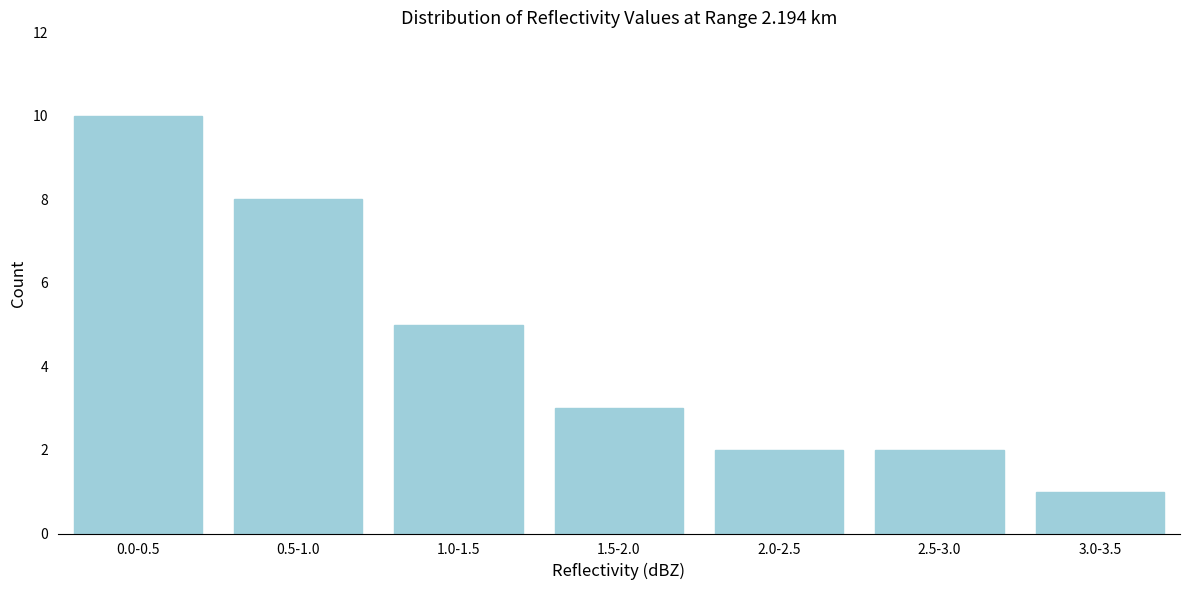

Reading right to left, extract all data points from this chart.

3.0-3.5=1	2.5-3.0=2	2.0-2.5=2	1.5-2.0=3	1.0-1.5=5	0.5-1.0=8	0.0-0.5=10